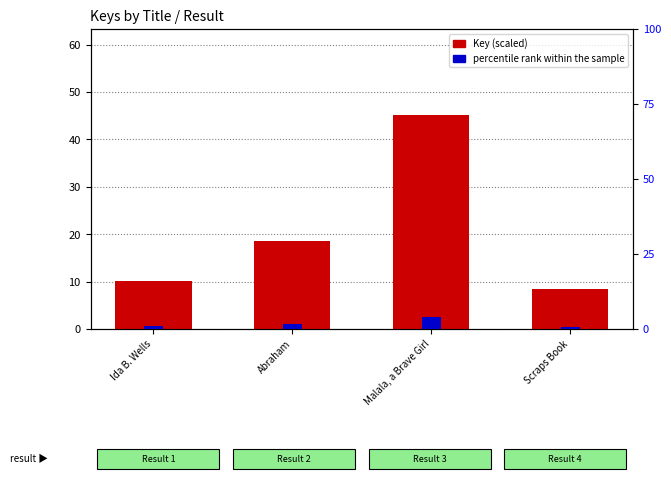

Rank the categories by value from lowest to highest.

Scraps Book, Ida B. Wells, Abraham, Malala, a Brave Girl